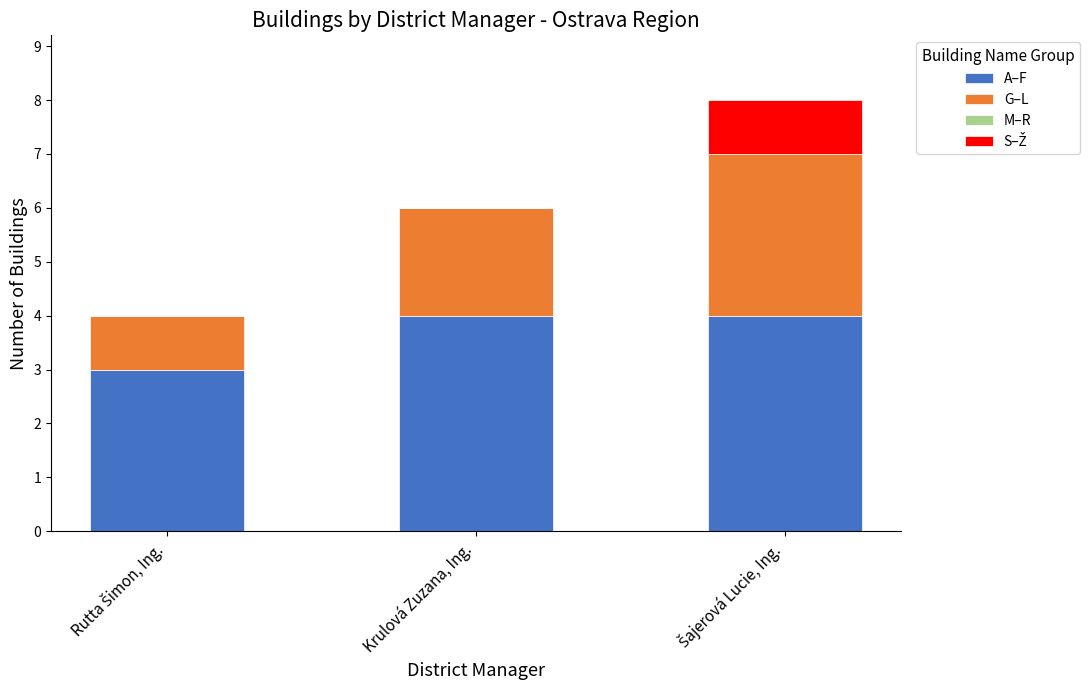

What is the total value across all series at Krulová Zuzana, Ing.?

6